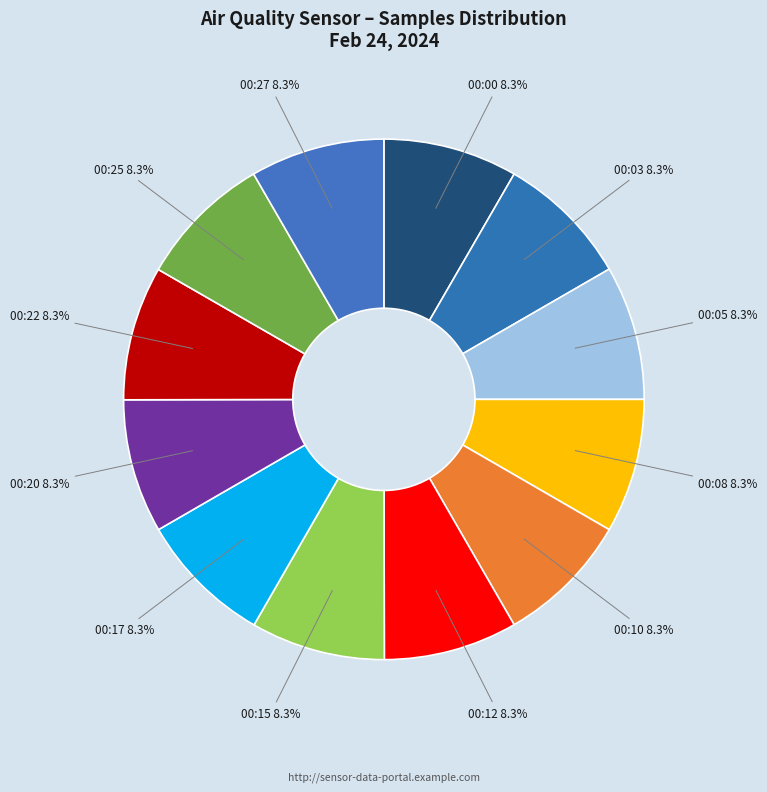

What portion of the pie excludes 00:08?

91.7%